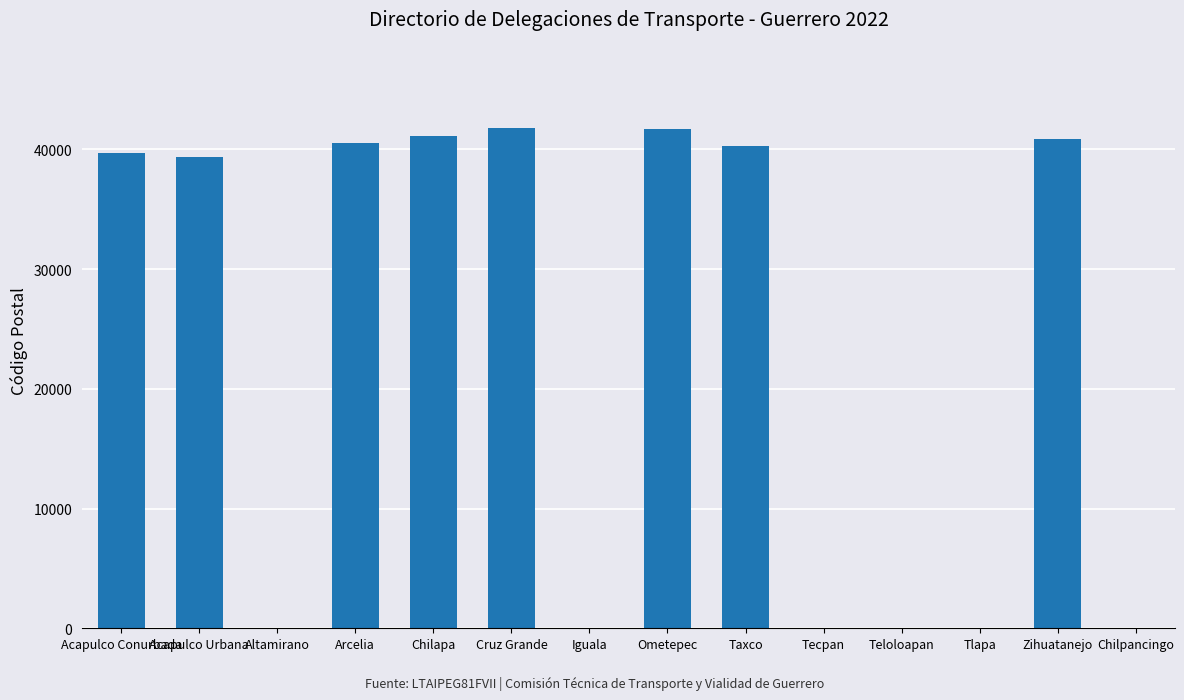

What is the greatest value displayed?

41800